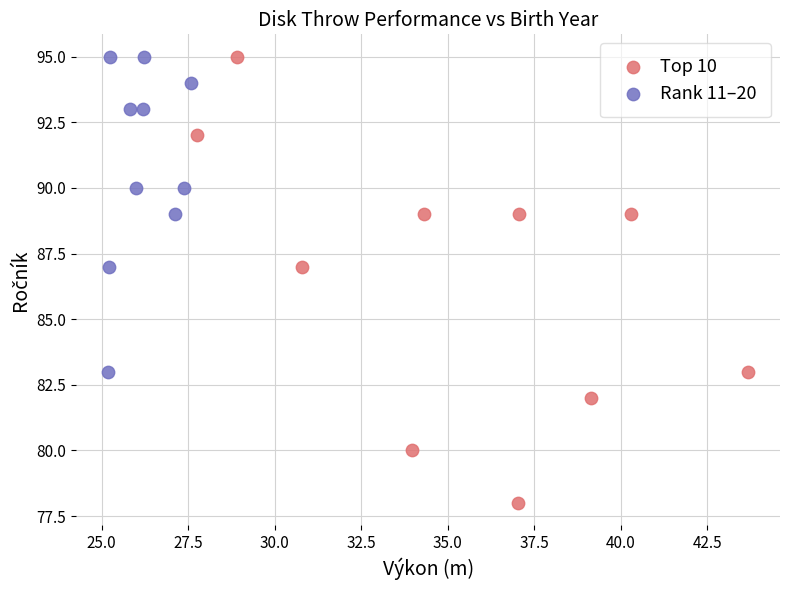

Which series reaches the minimum Y coordinate?

Top 10